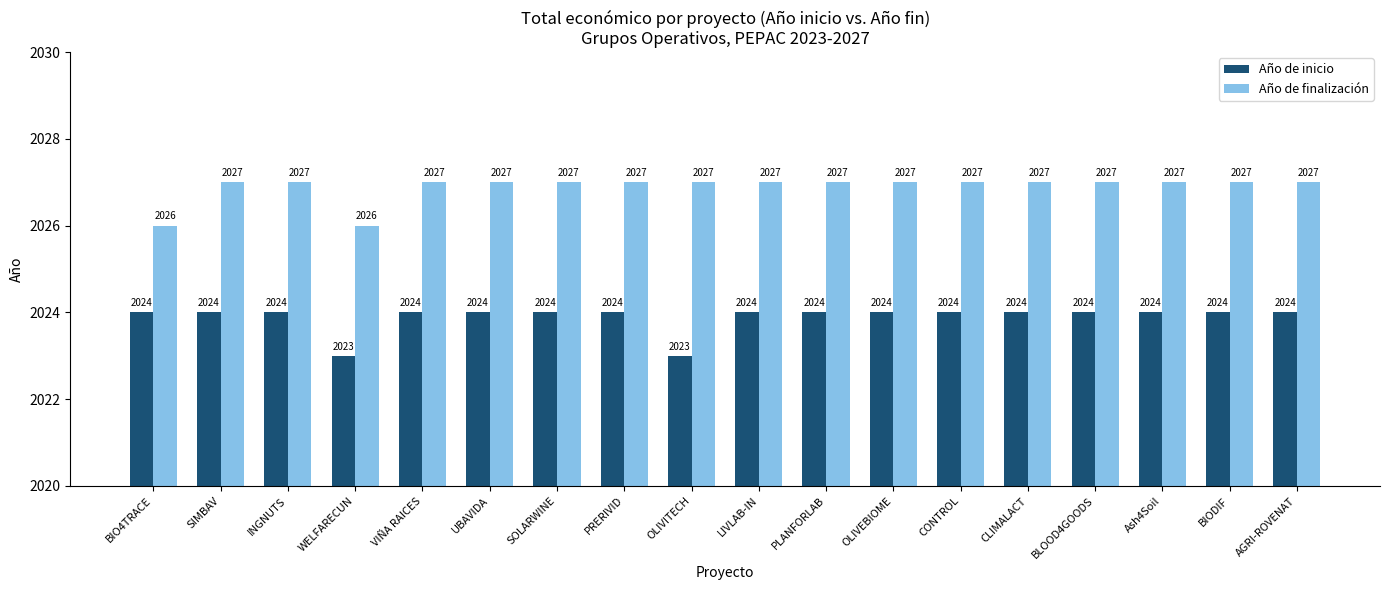

What is the total value across all series at BIO4TRACE?

4050